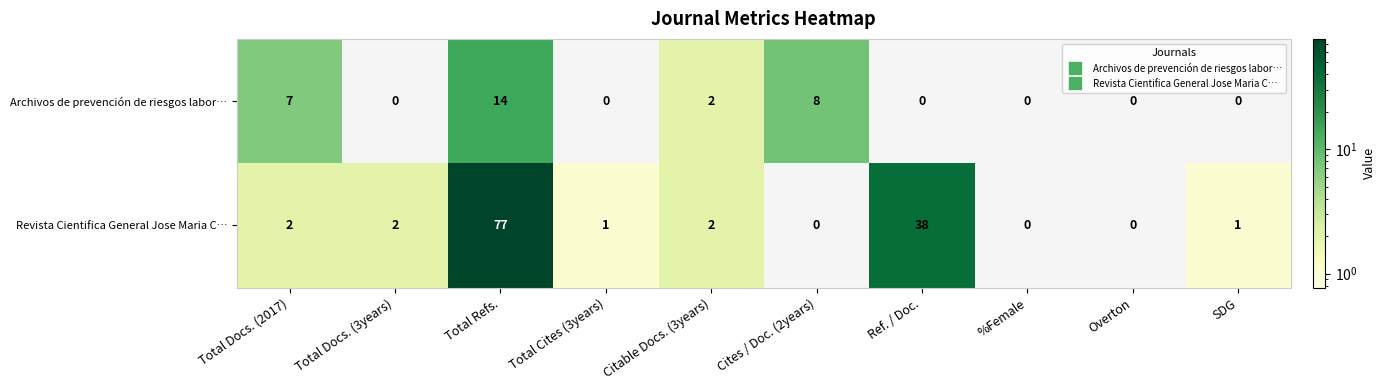

How many distinct data groups are displayed?

2